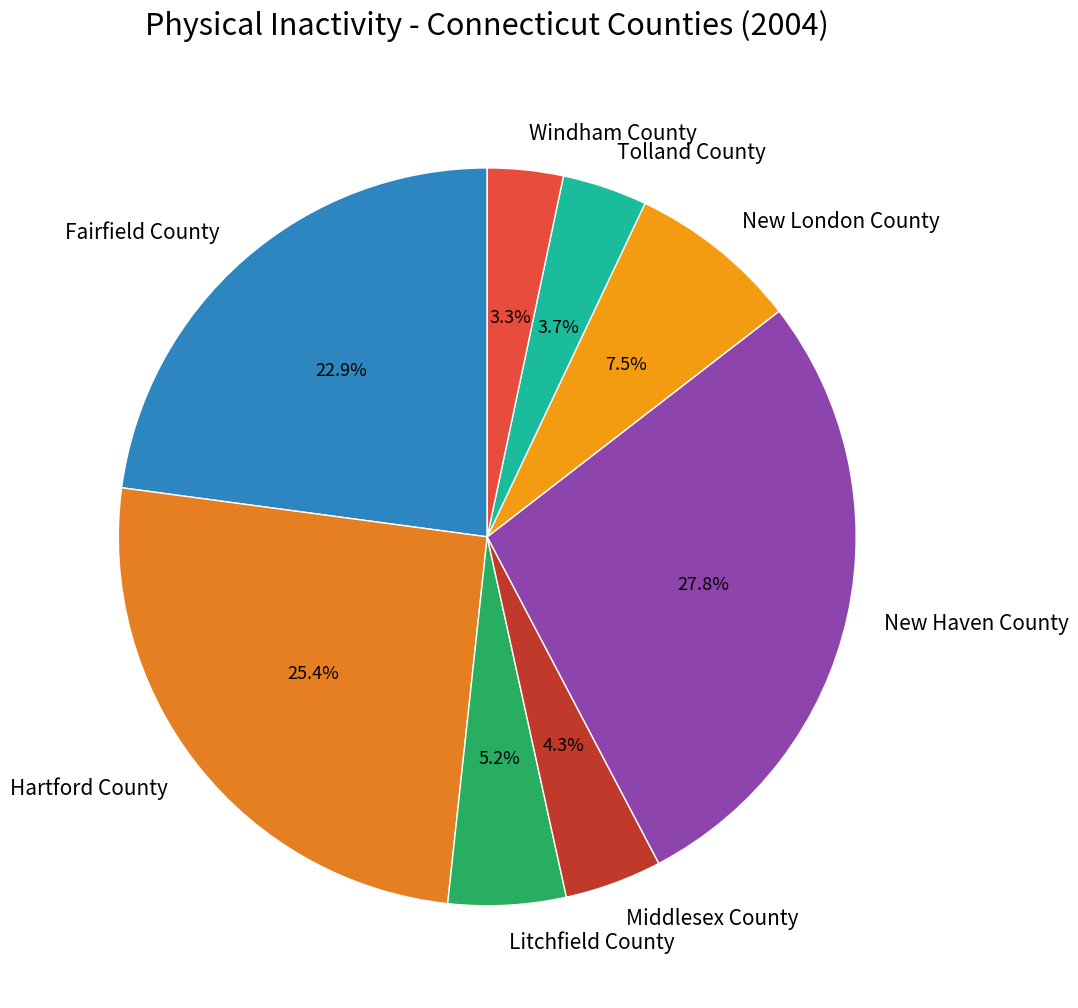

What is the largest slice in the pie chart?

New Haven County